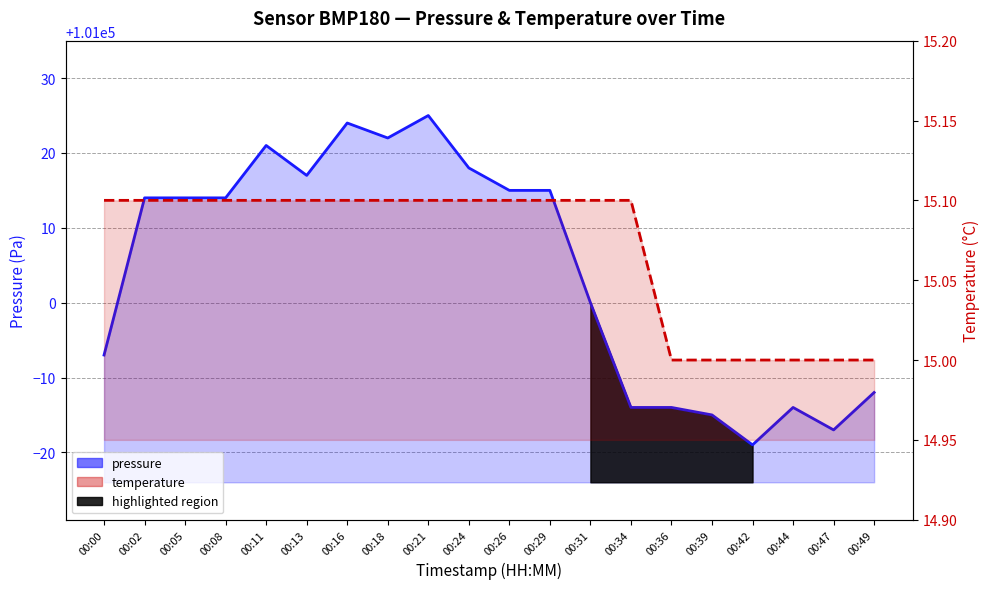

True or false: pressure and temperature cross at least once.

False